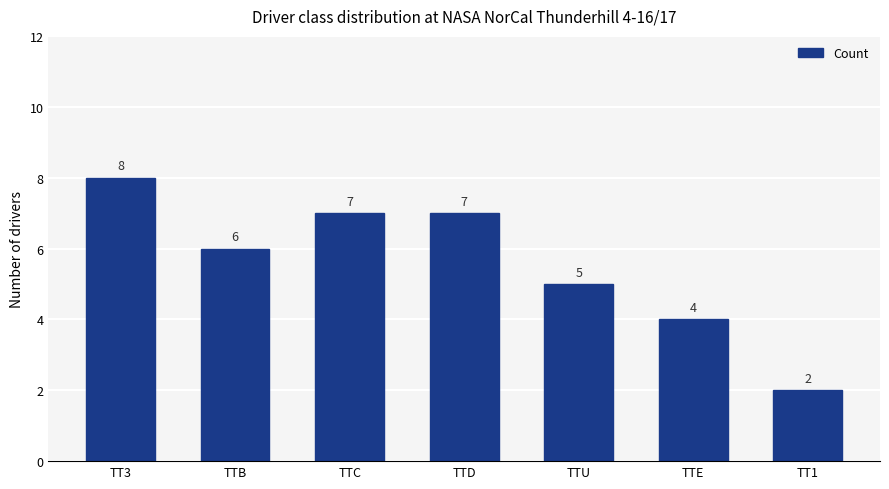

Is it true that the value at TTU is 5?

True